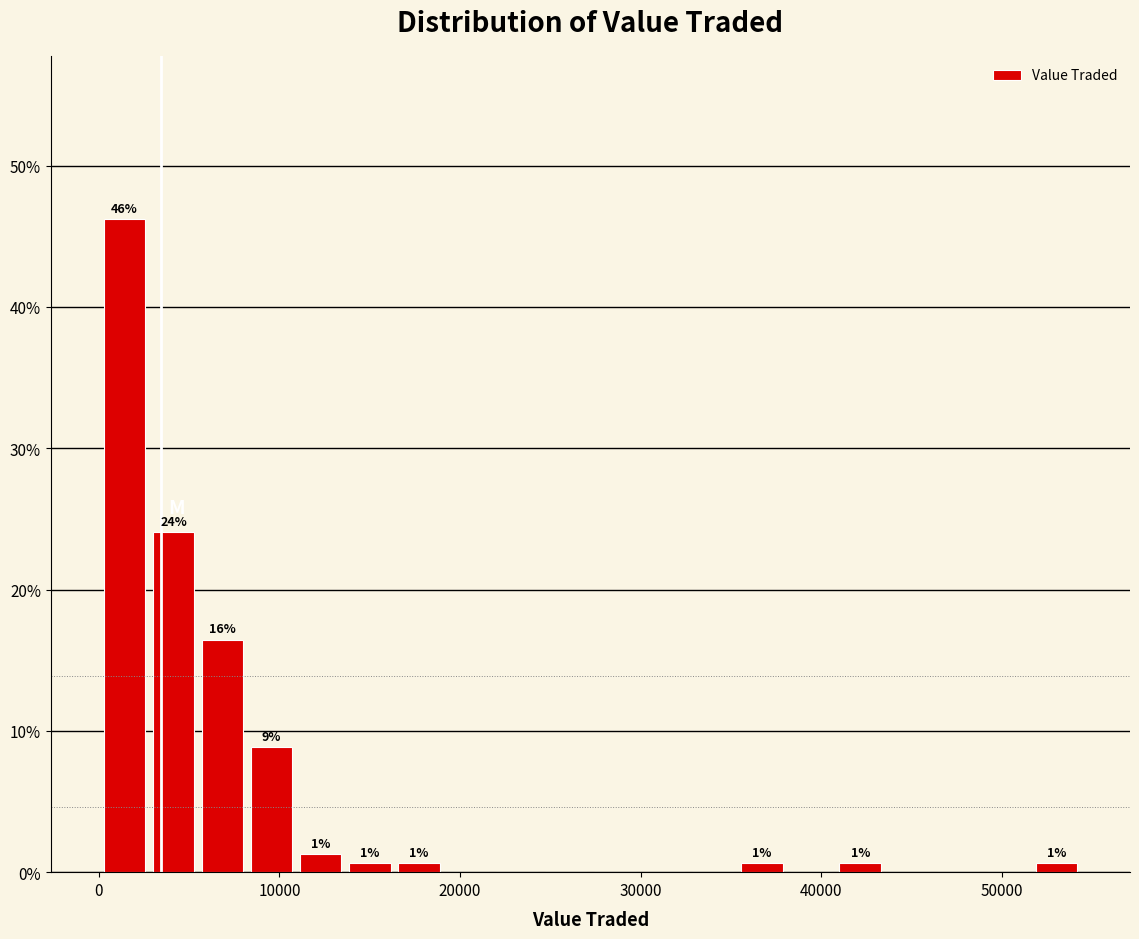

Read against the x-axis, roughly where is the centre of the tallest bar?

1000